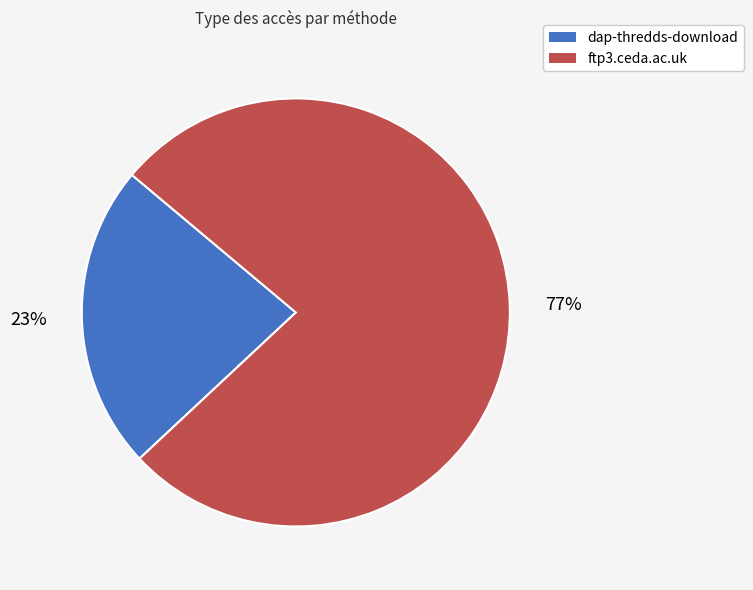

What is the largest slice in the pie chart?

ftp3.ceda.ac.uk